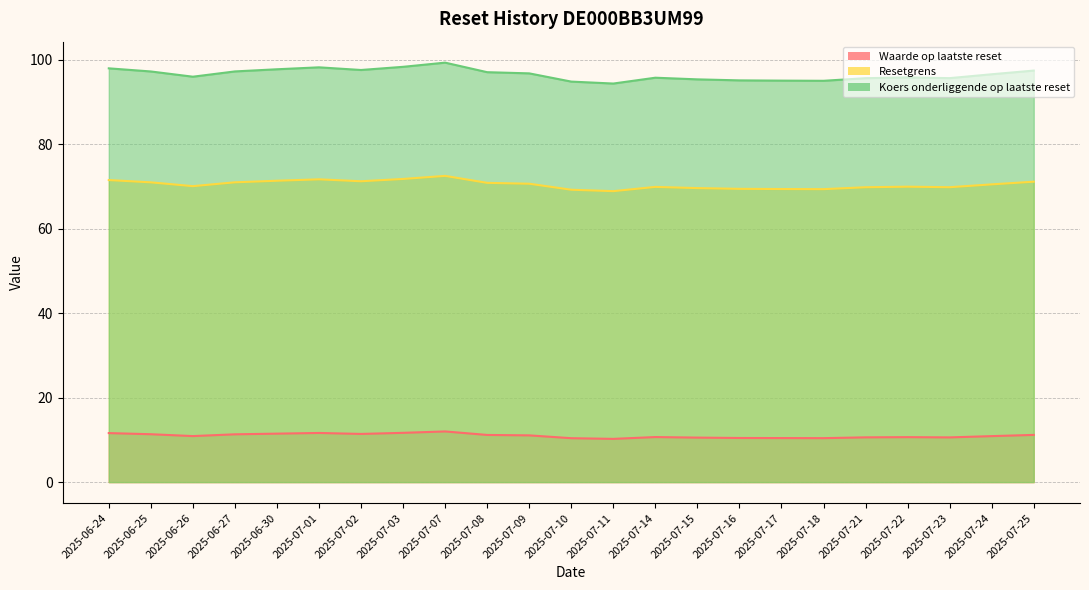

What is the greatest value displayed?

99.3